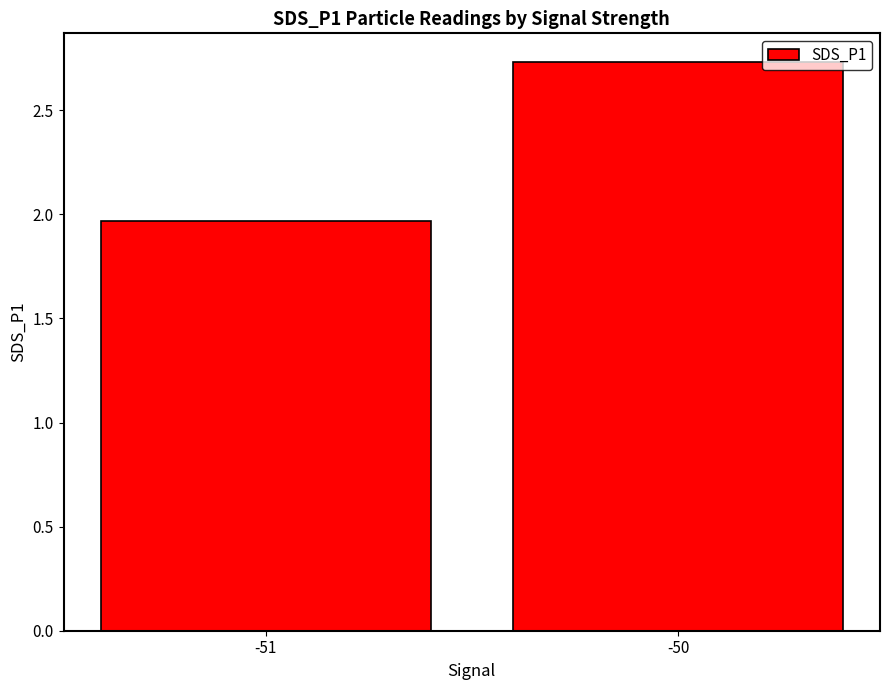

The chart shows a value of 1.3 at -50. True or false?

False